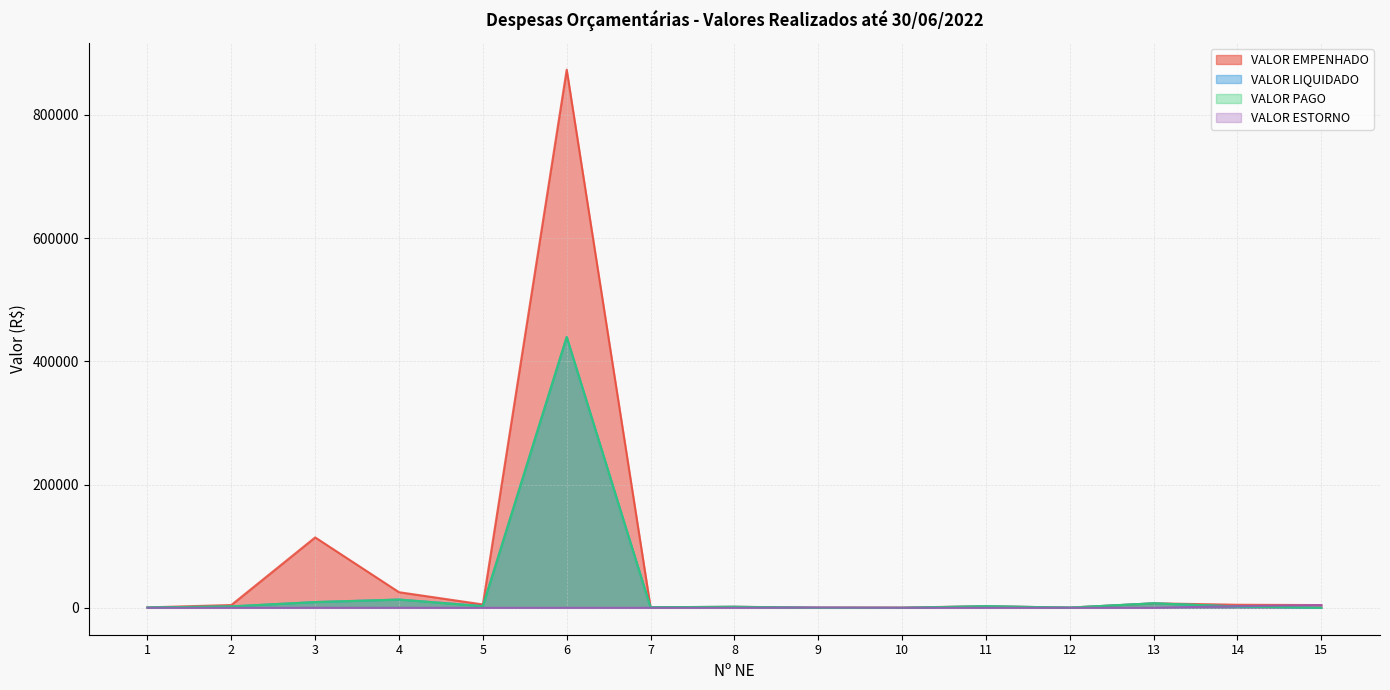

What are all the series names shown in the legend?

VALOR EMPENHADO, VALOR LIQUIDADO, VALOR PAGO, VALOR ESTORNO